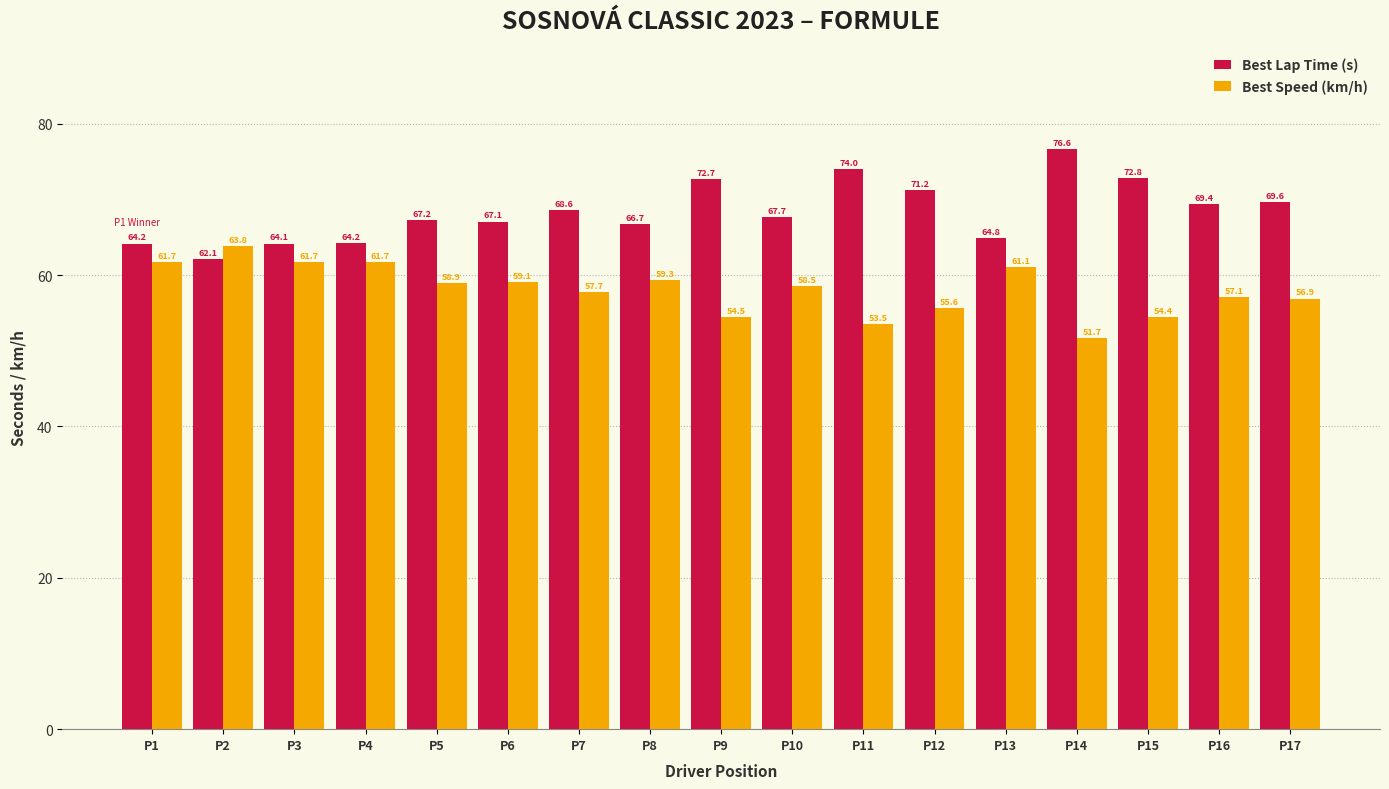

What is the value of the Best Speed (km/h) bar at the 15th from the left?

54.4